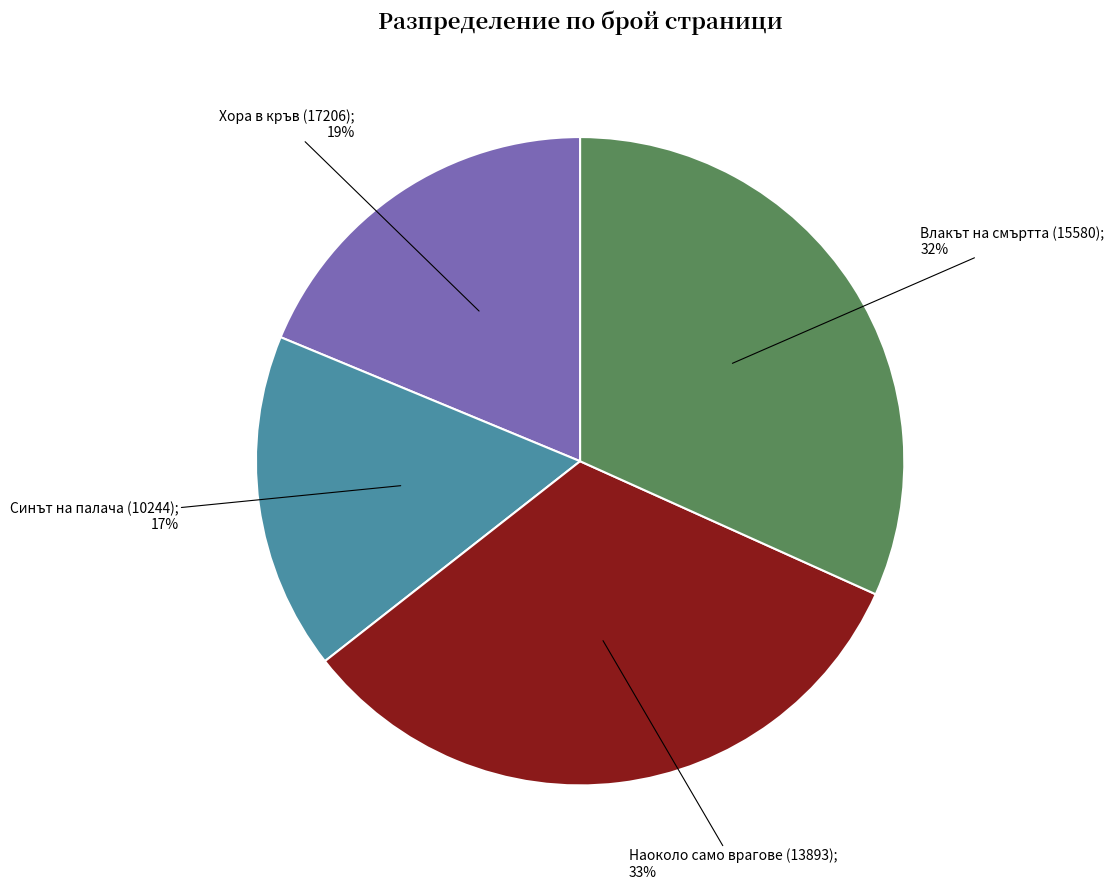

To the nearest percent, what is the average slice percentage?

25%